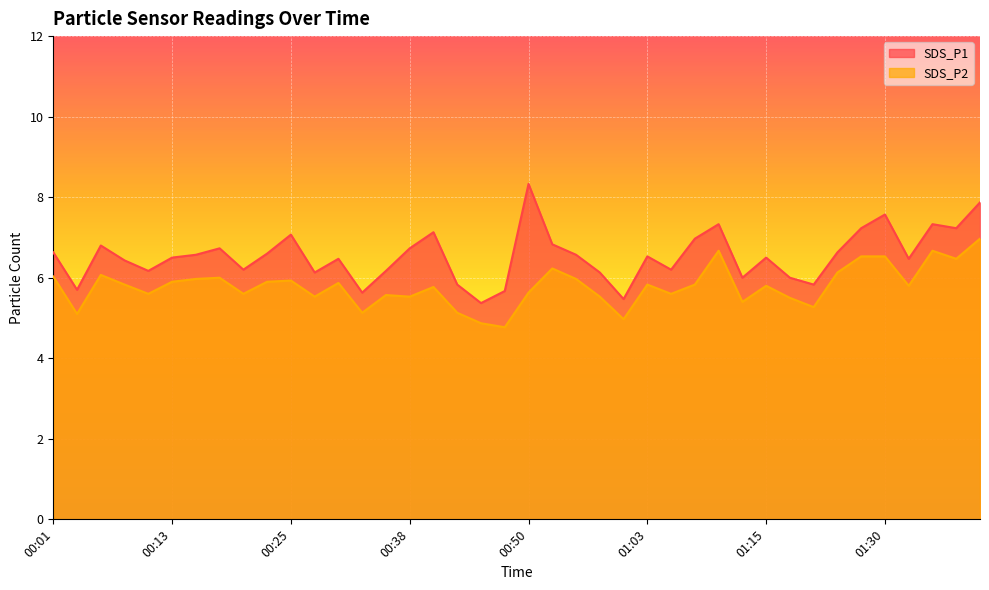

Is the value of SDS_P2 at 00:06 greater than the value of SDS_P1 at 00:55?

No